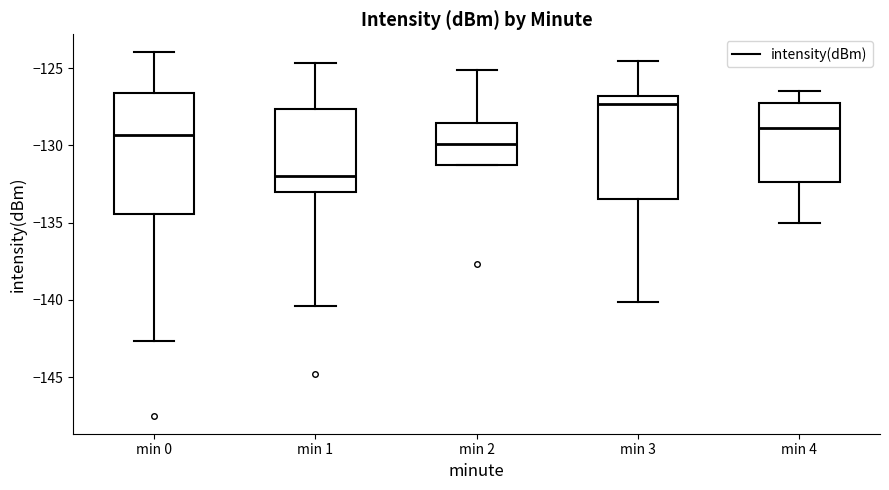

Where is the lower edge of the box for min 2 on the y-axis? The values are not printed on the chart, so give them approximately, as read against the axis.

-131.0